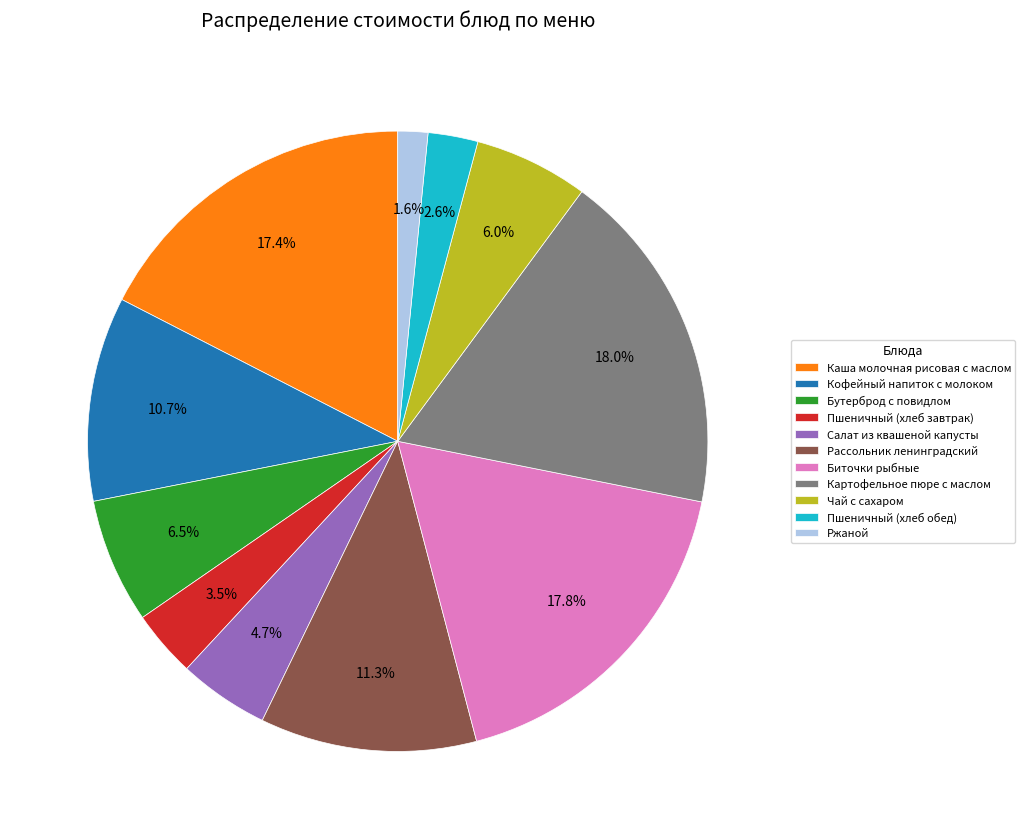

Which category has the smallest portion of the pie?

Ржаной